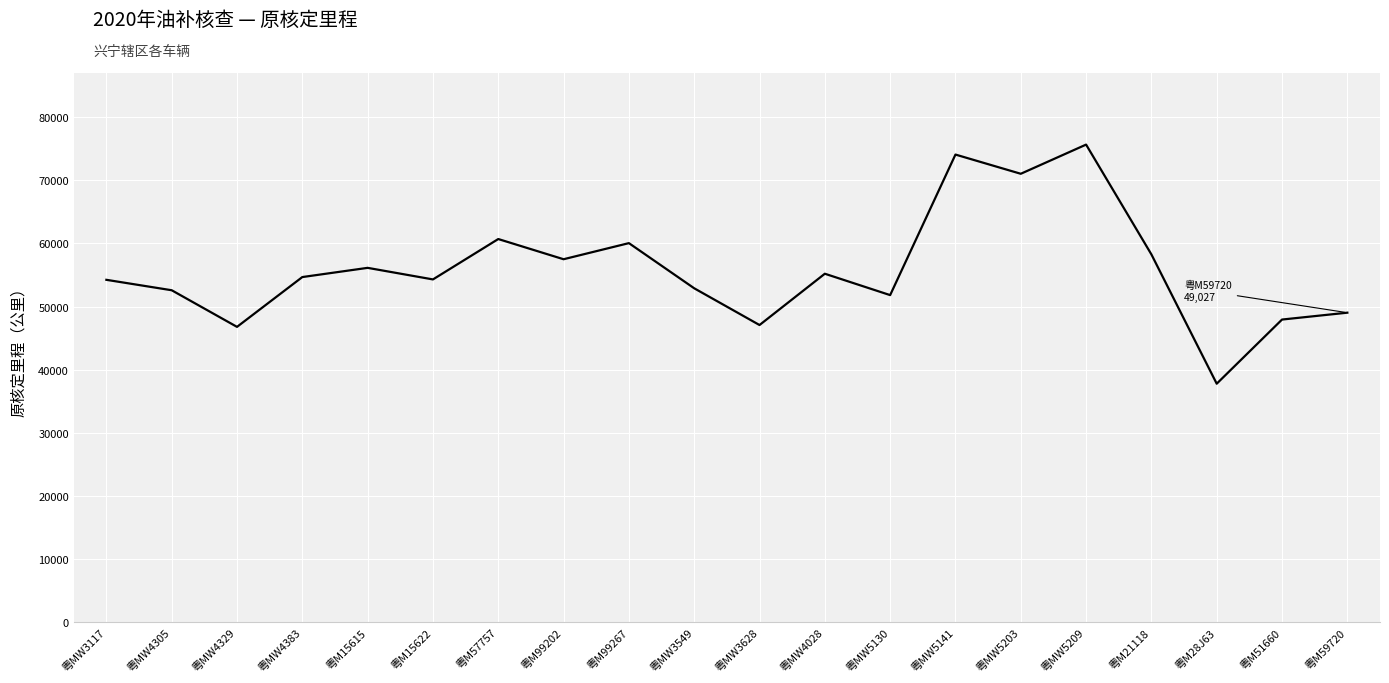

What is the difference between the second highest and second lowest values?

27315.8